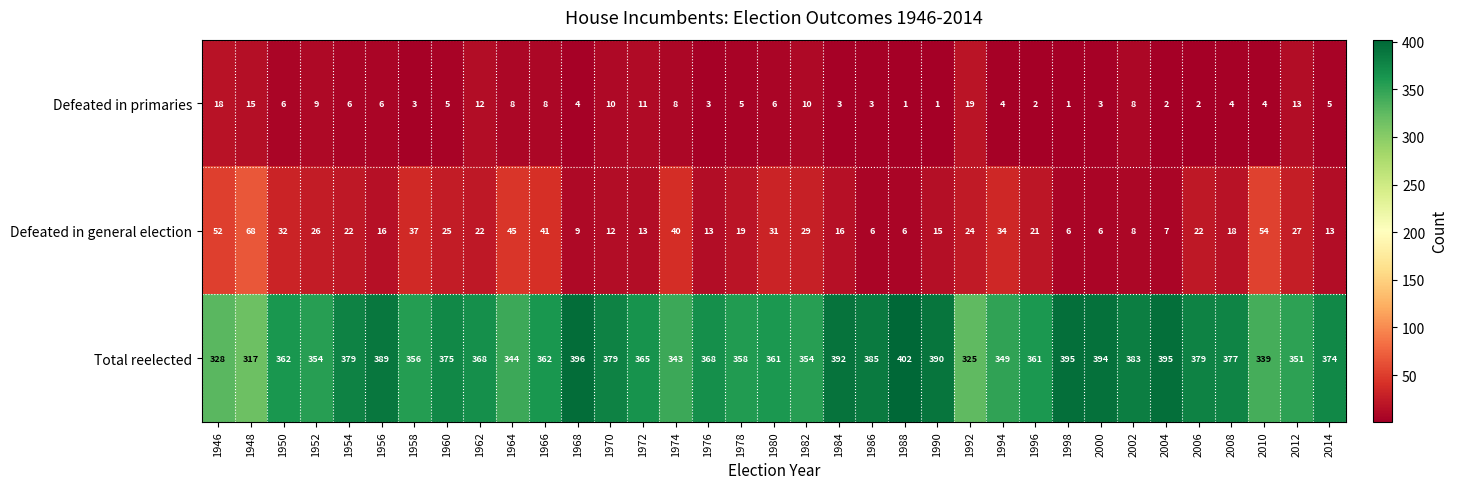

The value of Defeated in general election at 1968 is 12. True or false?

False